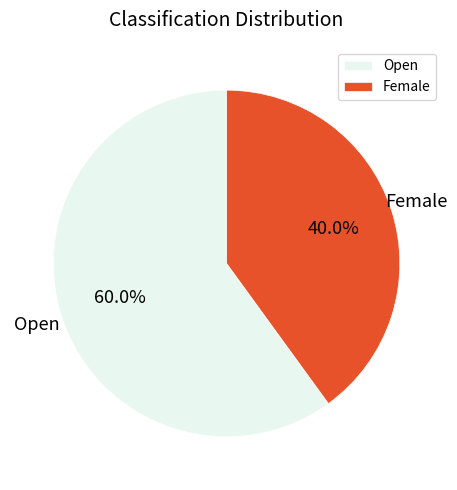

To the nearest percent, what percentage of the pie is Female?

40%